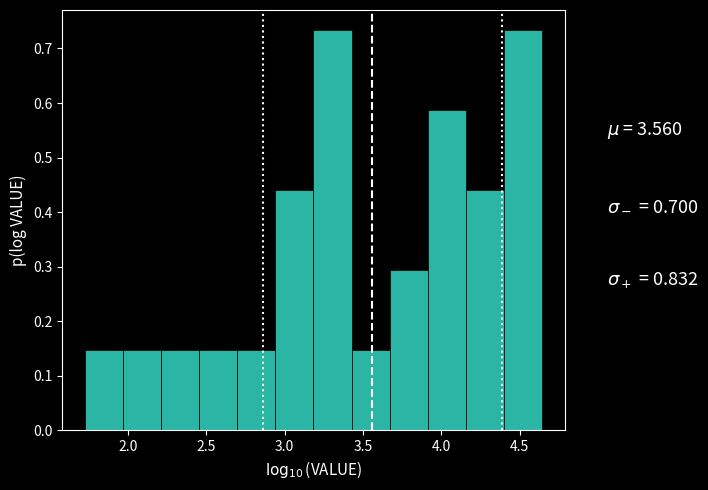

What is the height of the bar covering 1.70 to 1.95 on the x-axis? Neither the bar edges nor the heights are printed on the chart, so give them approximately, as read against the axes.

0.15